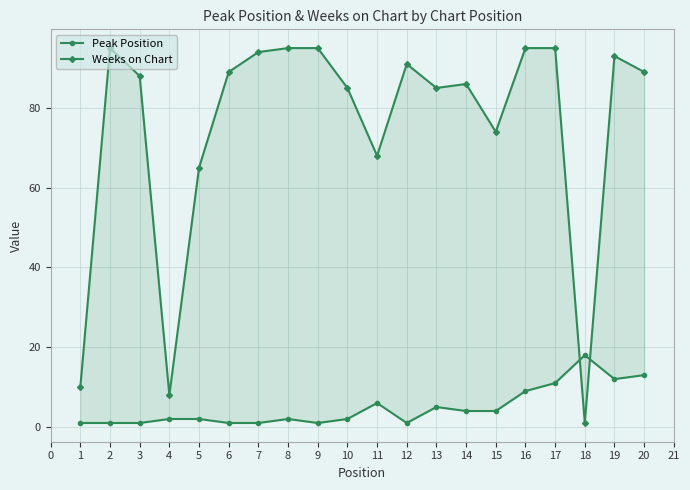

What is the minimum value shown in the chart?

1